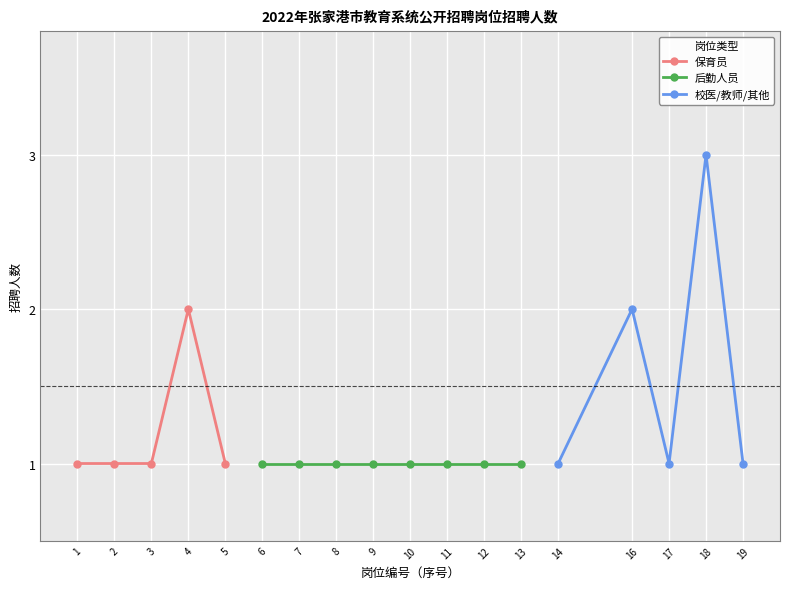

What is the sum of all 校医/教师/其他 values?

8